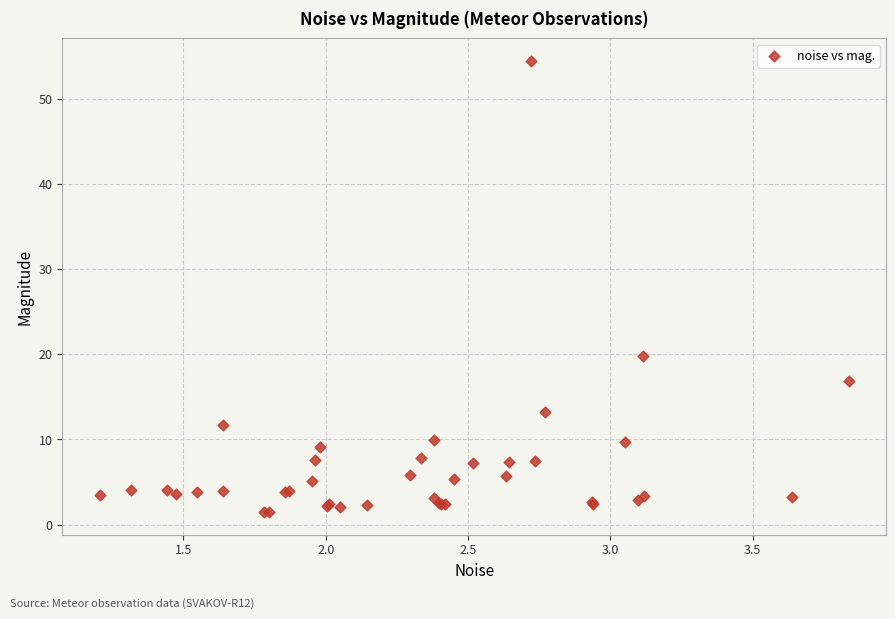

What Y value in the scatter plot is closest to 27?

19.8